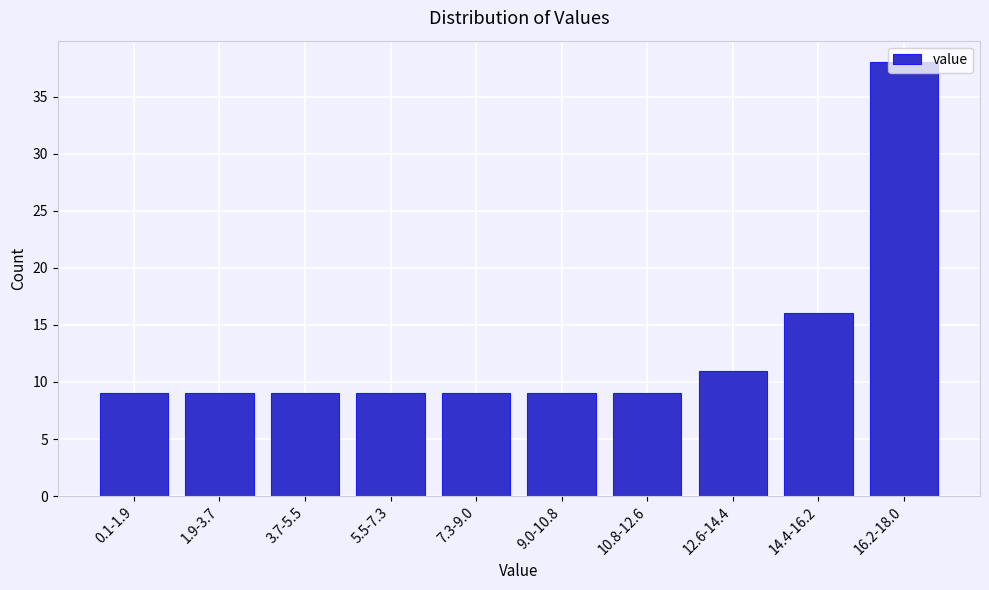

What is the smallest value displayed?

9